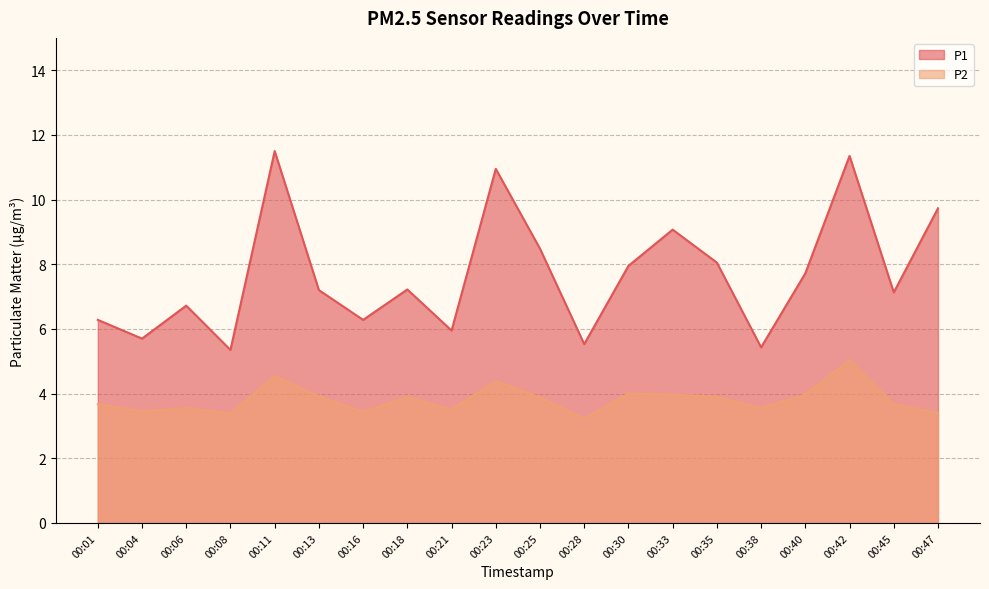

At 00:13, list the series in order from largest to smallest.

P1, P2